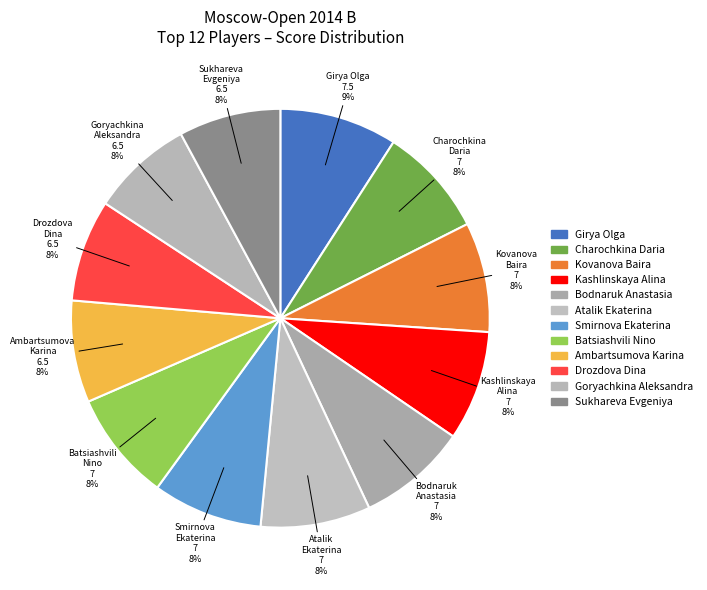

How many segments does this pie chart have?

12